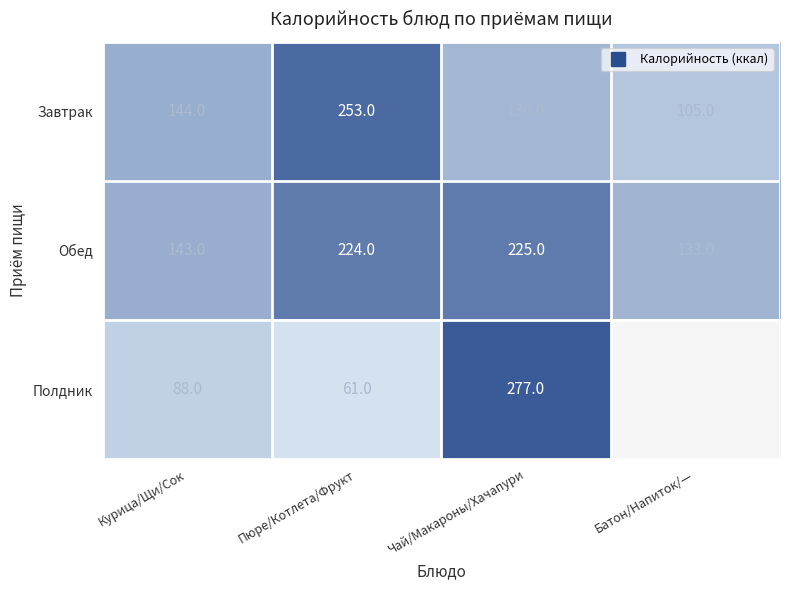

At which category is the sum across all series the highest?

Чай/Макароны/Хачапури